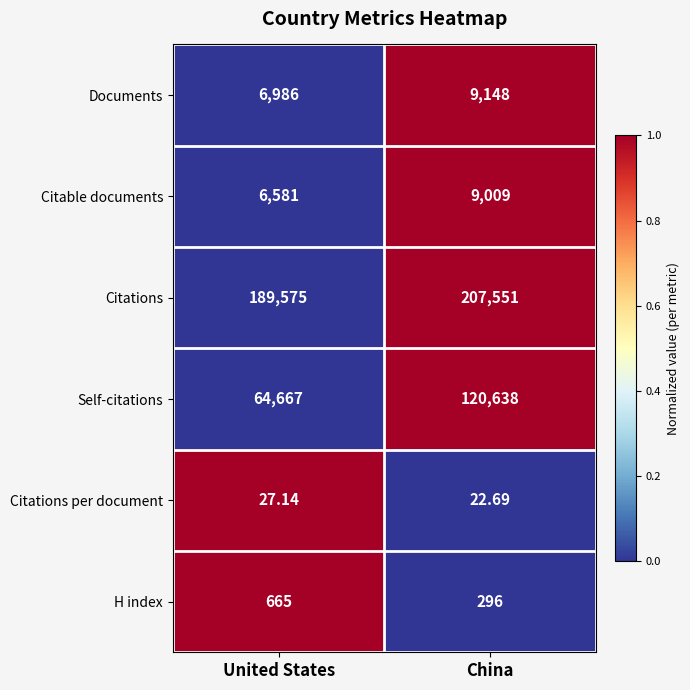

Which series changed the most between United States and China?

Self-citations